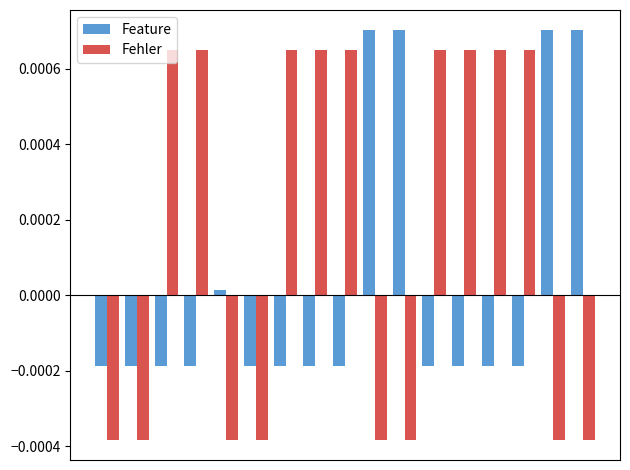

How many data points does each series have?

17